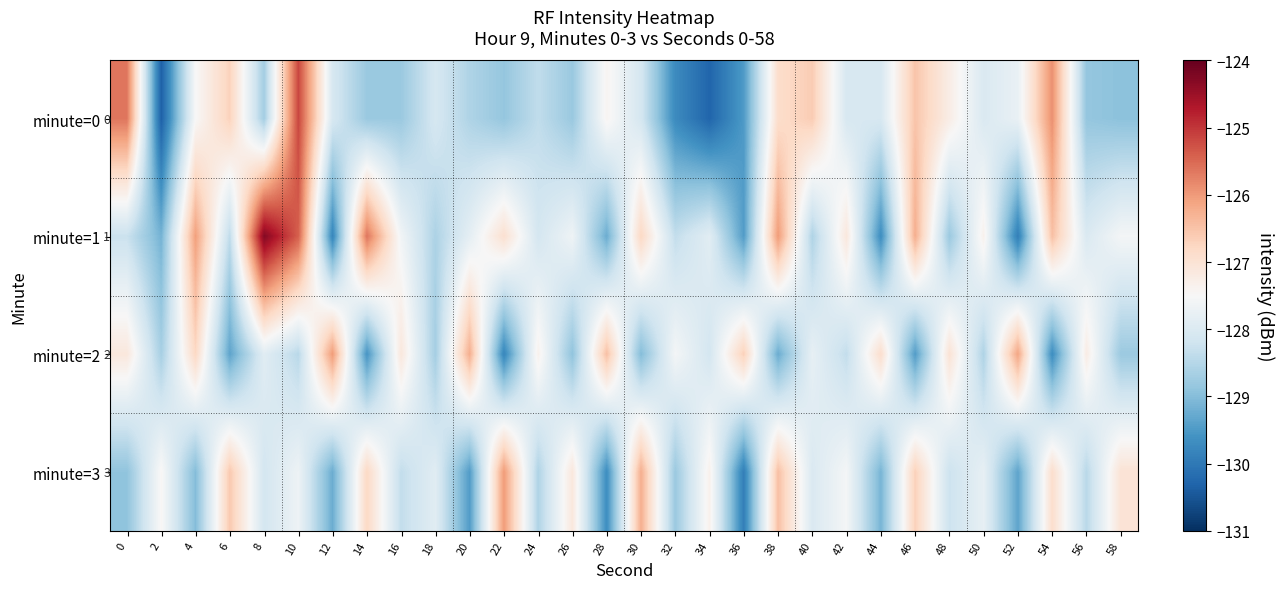

The minute=2 series shows -128.1 at 34. True or false?

True